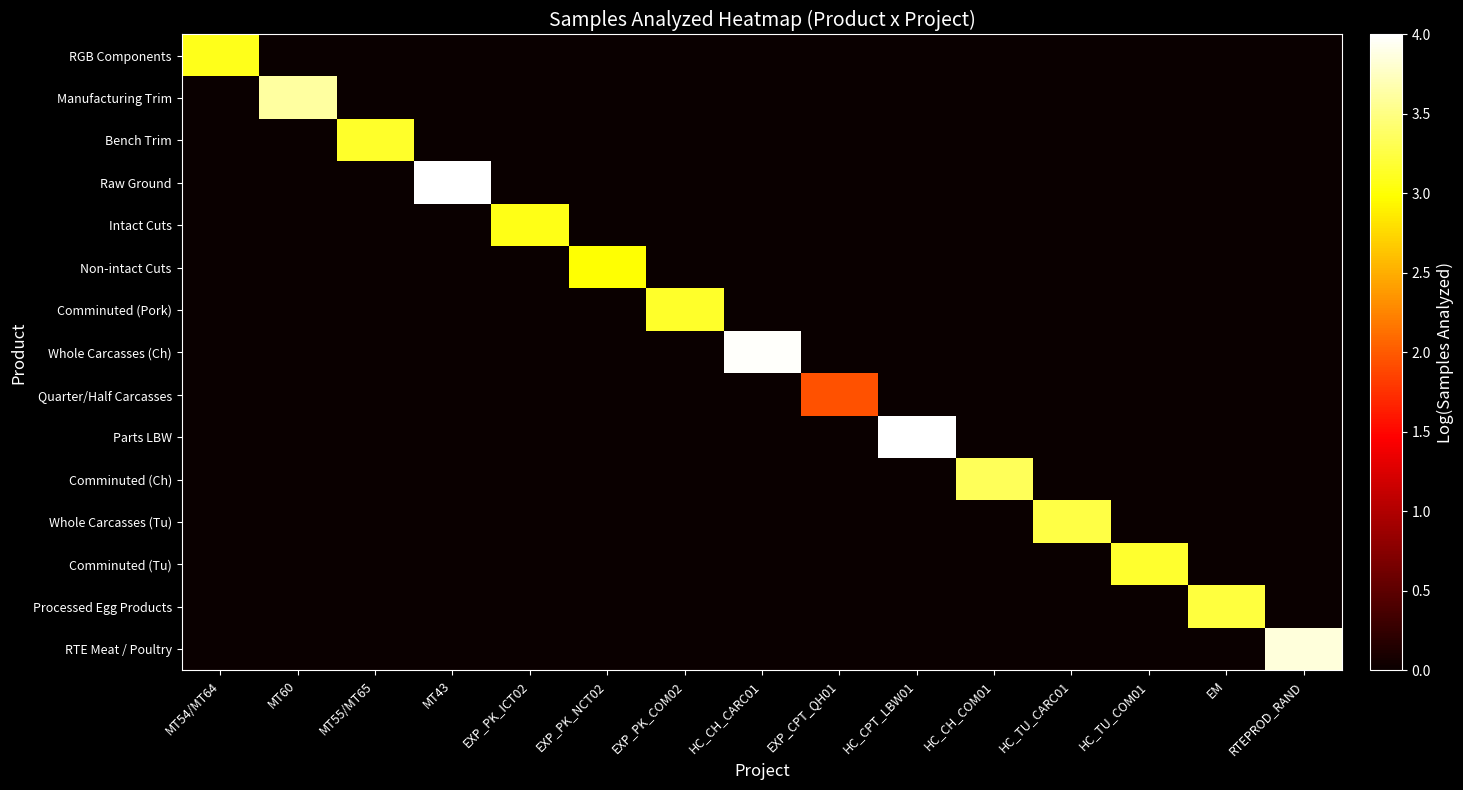

Reading left to right, list all the values displayed in this chart.

RGB Components: MT54/MT64=3.1	MT60=0.0	MT55/MT65=0.0	MT43=0.0	EXP_PK_ICT02=0.0	EXP_PK_NCT02=0.0	EXP_PK_COM02=0.0	HC_CH_CARC01=0.0	EXP_CPT_QH01=0.0	HC_CPT_LBW01=0.0	HC_CH_COM01=0.0	HC_TU_CARC01=0.0	HC_TU_COM01=0.0	EM=0.0	RTEPROD_RAND=0.0
Manufacturing Trim: MT54/MT64=0.0	MT60=3.6	MT55/MT65=0.0	MT43=0.0	EXP_PK_ICT02=0.0	EXP_PK_NCT02=0.0	EXP_PK_COM02=0.0	HC_CH_CARC01=0.0	EXP_CPT_QH01=0.0	HC_CPT_LBW01=0.0	HC_CH_COM01=0.0	HC_TU_CARC01=0.0	HC_TU_COM01=0.0	EM=0.0	RTEPROD_RAND=0.0
Bench Trim: MT54/MT64=0.0	MT60=0.0	MT55/MT65=3.1	MT43=0.0	EXP_PK_ICT02=0.0	EXP_PK_NCT02=0.0	EXP_PK_COM02=0.0	HC_CH_CARC01=0.0	EXP_CPT_QH01=0.0	HC_CPT_LBW01=0.0	HC_CH_COM01=0.0	HC_TU_CARC01=0.0	HC_TU_COM01=0.0	EM=0.0	RTEPROD_RAND=0.0
Raw Ground: MT54/MT64=0.0	MT60=0.0	MT55/MT65=0.0	MT43=4.0	EXP_PK_ICT02=0.0	EXP_PK_NCT02=0.0	EXP_PK_COM02=0.0	HC_CH_CARC01=0.0	EXP_CPT_QH01=0.0	HC_CPT_LBW01=0.0	HC_CH_COM01=0.0	HC_TU_CARC01=0.0	HC_TU_COM01=0.0	EM=0.0	RTEPROD_RAND=0.0
Intact Cuts: MT54/MT64=0.0	MT60=0.0	MT55/MT65=0.0	MT43=0.0	EXP_PK_ICT02=3.1	EXP_PK_NCT02=0.0	EXP_PK_COM02=0.0	HC_CH_CARC01=0.0	EXP_CPT_QH01=0.0	HC_CPT_LBW01=0.0	HC_CH_COM01=0.0	HC_TU_CARC01=0.0	HC_TU_COM01=0.0	EM=0.0	RTEPROD_RAND=0.0
Non-intact Cuts: MT54/MT64=0.0	MT60=0.0	MT55/MT65=0.0	MT43=0.0	EXP_PK_ICT02=0.0	EXP_PK_NCT02=3.0	EXP_PK_COM02=0.0	HC_CH_CARC01=0.0	EXP_CPT_QH01=0.0	HC_CPT_LBW01=0.0	HC_CH_COM01=0.0	HC_TU_CARC01=0.0	HC_TU_COM01=0.0	EM=0.0	RTEPROD_RAND=0.0
Comminuted (Pork): MT54/MT64=0.0	MT60=0.0	MT55/MT65=0.0	MT43=0.0	EXP_PK_ICT02=0.0	EXP_PK_NCT02=0.0	EXP_PK_COM02=3.1	HC_CH_CARC01=0.0	EXP_CPT_QH01=0.0	HC_CPT_LBW01=0.0	HC_CH_COM01=0.0	HC_TU_CARC01=0.0	HC_TU_COM01=0.0	EM=0.0	RTEPROD_RAND=0.0
Whole Carcasses (Ch): MT54/MT64=0.0	MT60=0.0	MT55/MT65=0.0	MT43=0.0	EXP_PK_ICT02=0.0	EXP_PK_NCT02=0.0	EXP_PK_COM02=0.0	HC_CH_CARC01=4.0	EXP_CPT_QH01=0.0	HC_CPT_LBW01=0.0	HC_CH_COM01=0.0	HC_TU_CARC01=0.0	HC_TU_COM01=0.0	EM=0.0	RTEPROD_RAND=0.0
Quarter/Half Carcasses: MT54/MT64=0.0	MT60=0.0	MT55/MT65=0.0	MT43=0.0	EXP_PK_ICT02=0.0	EXP_PK_NCT02=0.0	EXP_PK_COM02=0.0	HC_CH_CARC01=0.0	EXP_CPT_QH01=1.9	HC_CPT_LBW01=0.0	HC_CH_COM01=0.0	HC_TU_CARC01=0.0	HC_TU_COM01=0.0	EM=0.0	RTEPROD_RAND=0.0
Parts LBW: MT54/MT64=0.0	MT60=0.0	MT55/MT65=0.0	MT43=0.0	EXP_PK_ICT02=0.0	EXP_PK_NCT02=0.0	EXP_PK_COM02=0.0	HC_CH_CARC01=0.0	EXP_CPT_QH01=0.0	HC_CPT_LBW01=4.0	HC_CH_COM01=0.0	HC_TU_CARC01=0.0	HC_TU_COM01=0.0	EM=0.0	RTEPROD_RAND=0.0
Comminuted (Ch): MT54/MT64=0.0	MT60=0.0	MT55/MT65=0.0	MT43=0.0	EXP_PK_ICT02=0.0	EXP_PK_NCT02=0.0	EXP_PK_COM02=0.0	HC_CH_CARC01=0.0	EXP_CPT_QH01=0.0	HC_CPT_LBW01=0.0	HC_CH_COM01=3.3	HC_TU_CARC01=0.0	HC_TU_COM01=0.0	EM=0.0	RTEPROD_RAND=0.0
Whole Carcasses (Tu): MT54/MT64=0.0	MT60=0.0	MT55/MT65=0.0	MT43=0.0	EXP_PK_ICT02=0.0	EXP_PK_NCT02=0.0	EXP_PK_COM02=0.0	HC_CH_CARC01=0.0	EXP_CPT_QH01=0.0	HC_CPT_LBW01=0.0	HC_CH_COM01=0.0	HC_TU_CARC01=3.3	HC_TU_COM01=0.0	EM=0.0	RTEPROD_RAND=0.0
Comminuted (Tu): MT54/MT64=0.0	MT60=0.0	MT55/MT65=0.0	MT43=0.0	EXP_PK_ICT02=0.0	EXP_PK_NCT02=0.0	EXP_PK_COM02=0.0	HC_CH_CARC01=0.0	EXP_CPT_QH01=0.0	HC_CPT_LBW01=0.0	HC_CH_COM01=0.0	HC_TU_CARC01=0.0	HC_TU_COM01=3.2	EM=0.0	RTEPROD_RAND=0.0
Processed Egg Products: MT54/MT64=0.0	MT60=0.0	MT55/MT65=0.0	MT43=0.0	EXP_PK_ICT02=0.0	EXP_PK_NCT02=0.0	EXP_PK_COM02=0.0	HC_CH_CARC01=0.0	EXP_CPT_QH01=0.0	HC_CPT_LBW01=0.0	HC_CH_COM01=0.0	HC_TU_CARC01=0.0	HC_TU_COM01=0.0	EM=3.2	RTEPROD_RAND=0.0
RTE Meat / Poultry: MT54/MT64=0.0	MT60=0.0	MT55/MT65=0.0	MT43=0.0	EXP_PK_ICT02=0.0	EXP_PK_NCT02=0.0	EXP_PK_COM02=0.0	HC_CH_CARC01=0.0	EXP_CPT_QH01=0.0	HC_CPT_LBW01=0.0	HC_CH_COM01=0.0	HC_TU_CARC01=0.0	HC_TU_COM01=0.0	EM=0.0	RTEPROD_RAND=3.9